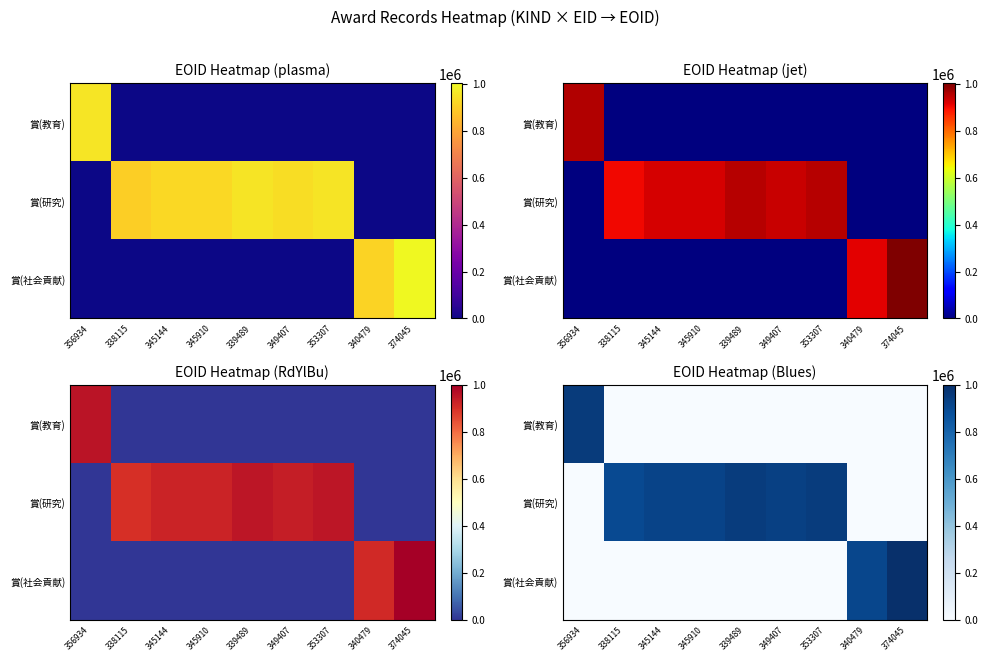

Which series has the largest total across all categories?

賞(研究)